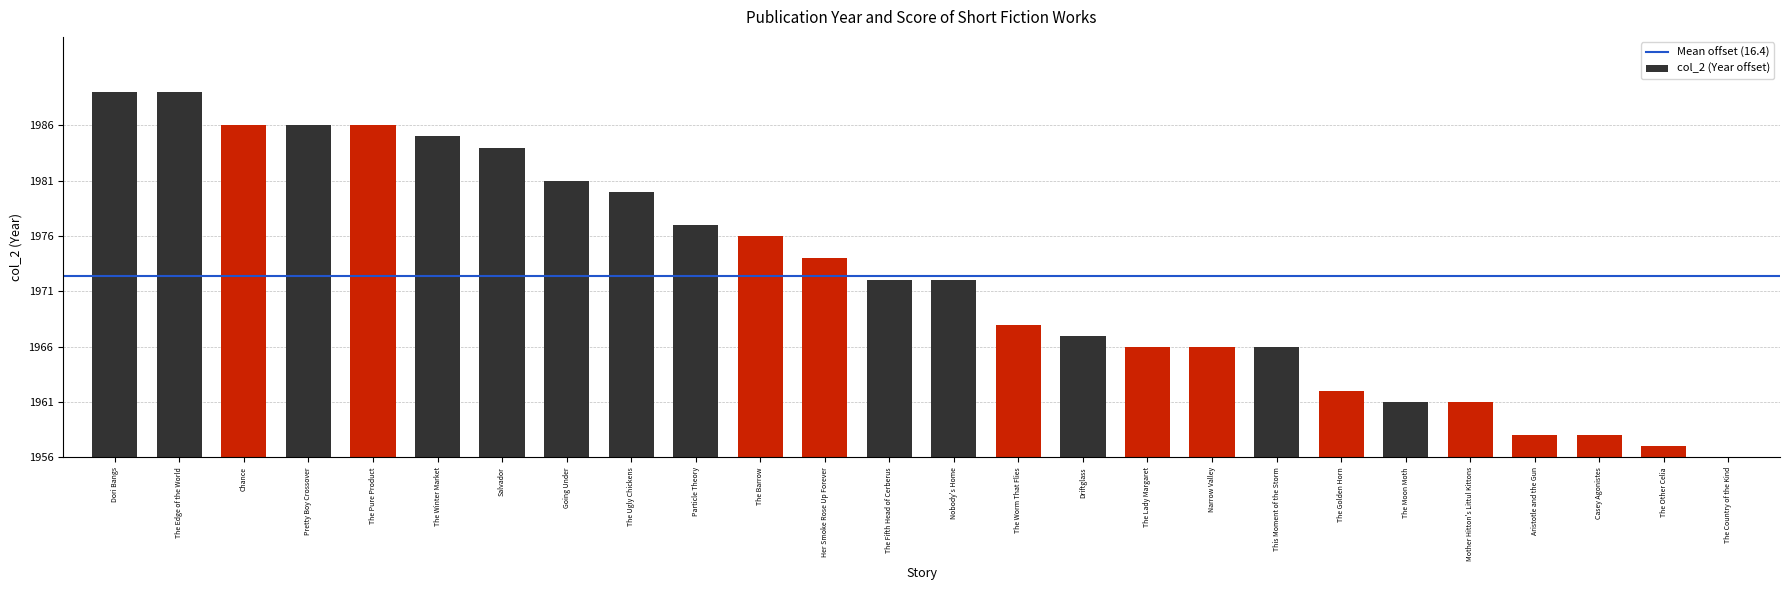

Are the bars horizontal?

No